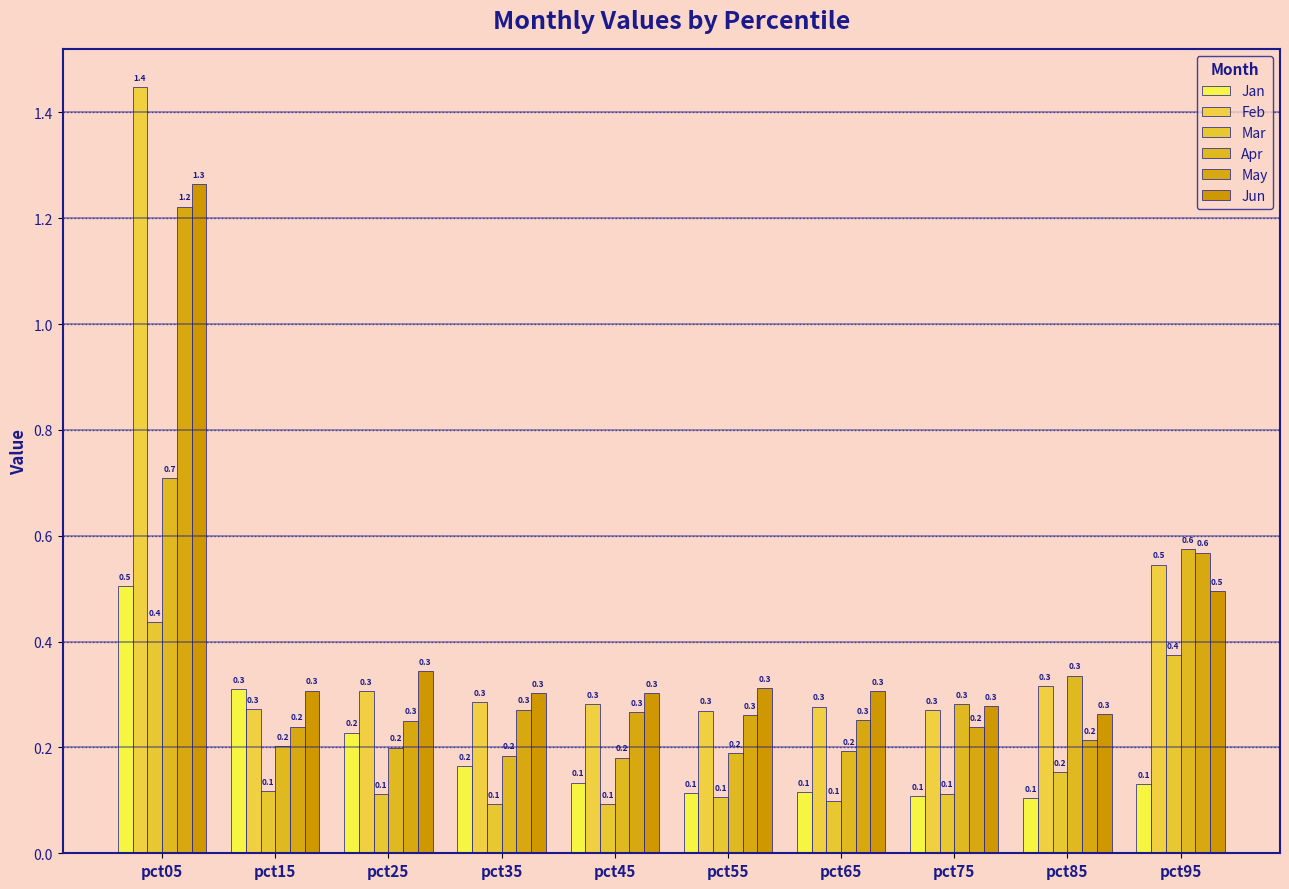

What are all the series names shown in the legend?

Jan, Feb, Mar, Apr, May, Jun